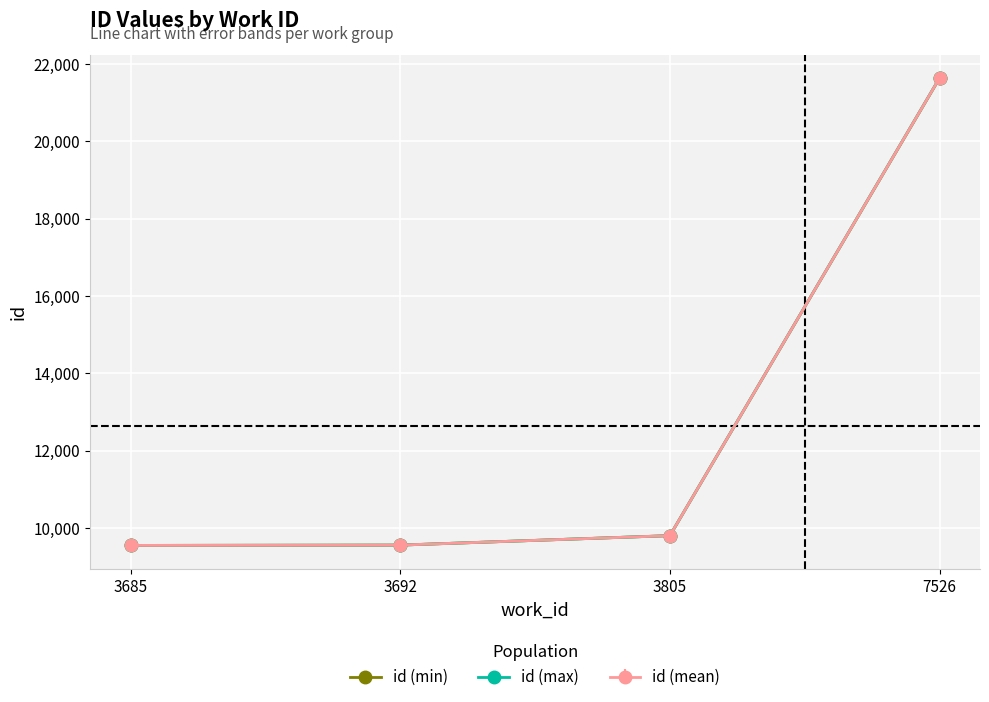

Read the id (max) value at 7526, to the nearest 50.

21650